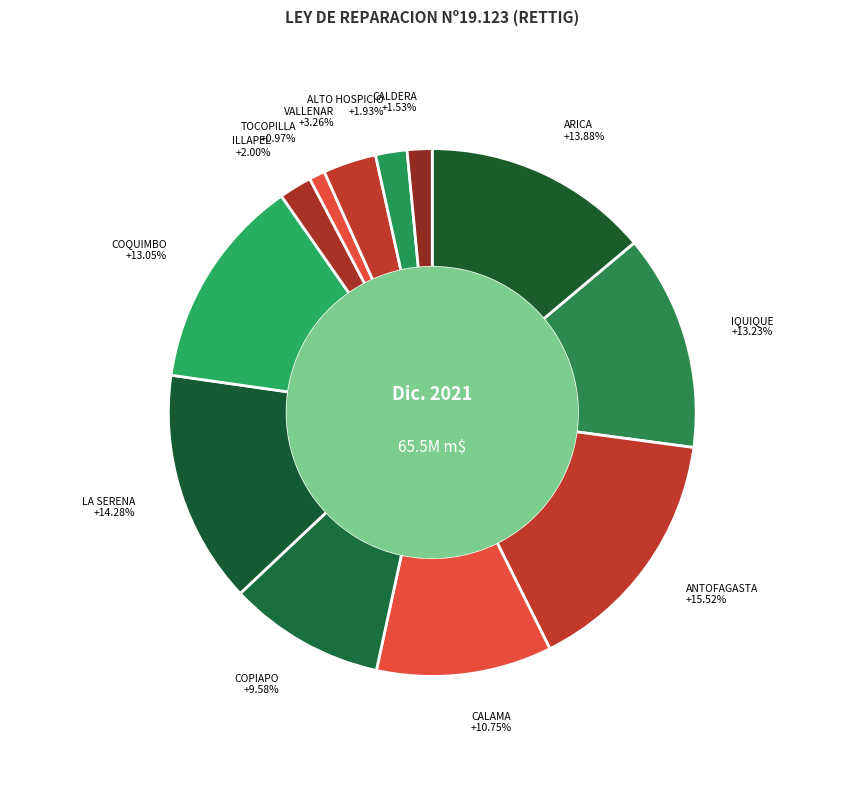

True or false: ALTO HOSPICIO accounts for 13% of the total.

False